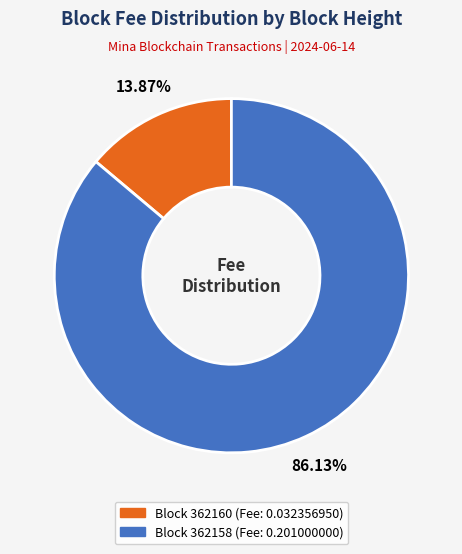

Does any single category account for the majority?

Yes